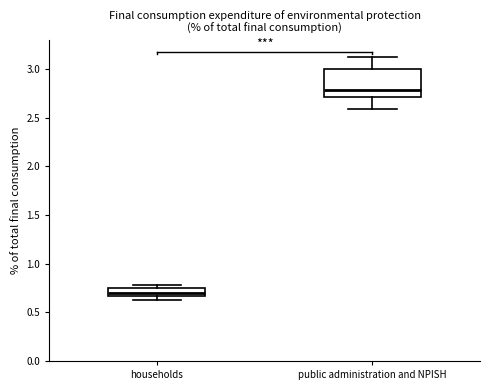

Reading left to right, transcribe this box plot: for each box, give where its median line is, the range the box spans, and where its two whiskers end, as read against the y-axis. The values are not printed on the chart, so give them approximately, as read against the axis.

households: median 0.70, box 0.65 to 0.75, whiskers 0.65 (below the box's lower edge) to 0.80
public administration and NPISH: median 2.80, box 2.70 to 3.00, whiskers 2.60 to 3.10